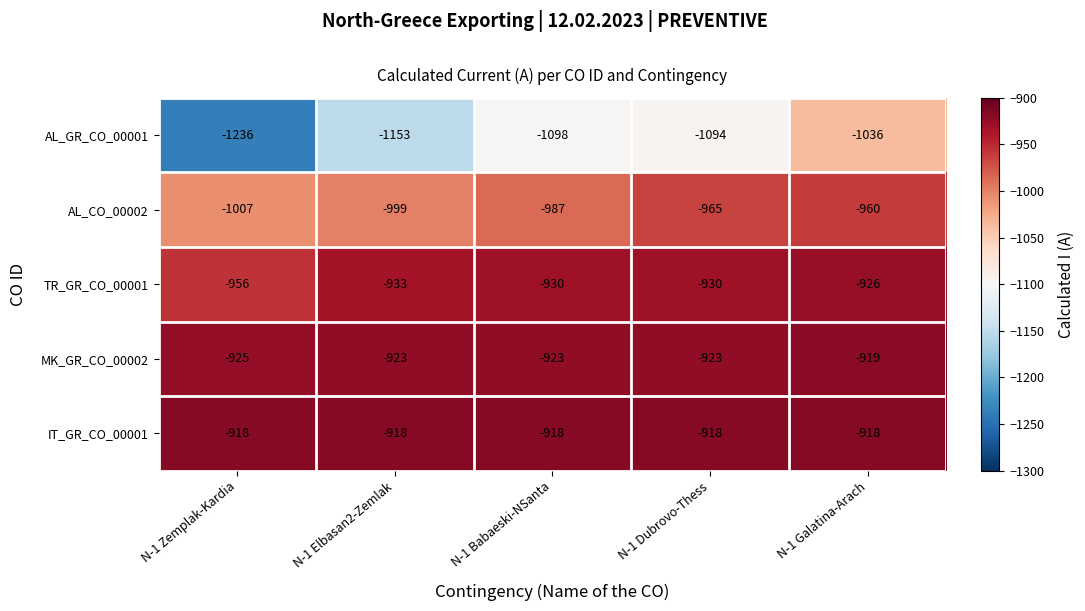

Which series changed the most between N-1 Zemplak-Kardia and N-1 Galatina-Arach?

AL_GR_CO_00001